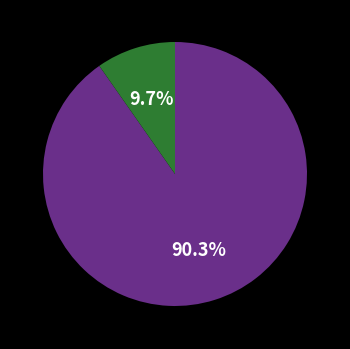

Is there a majority slice in this chart?

Yes